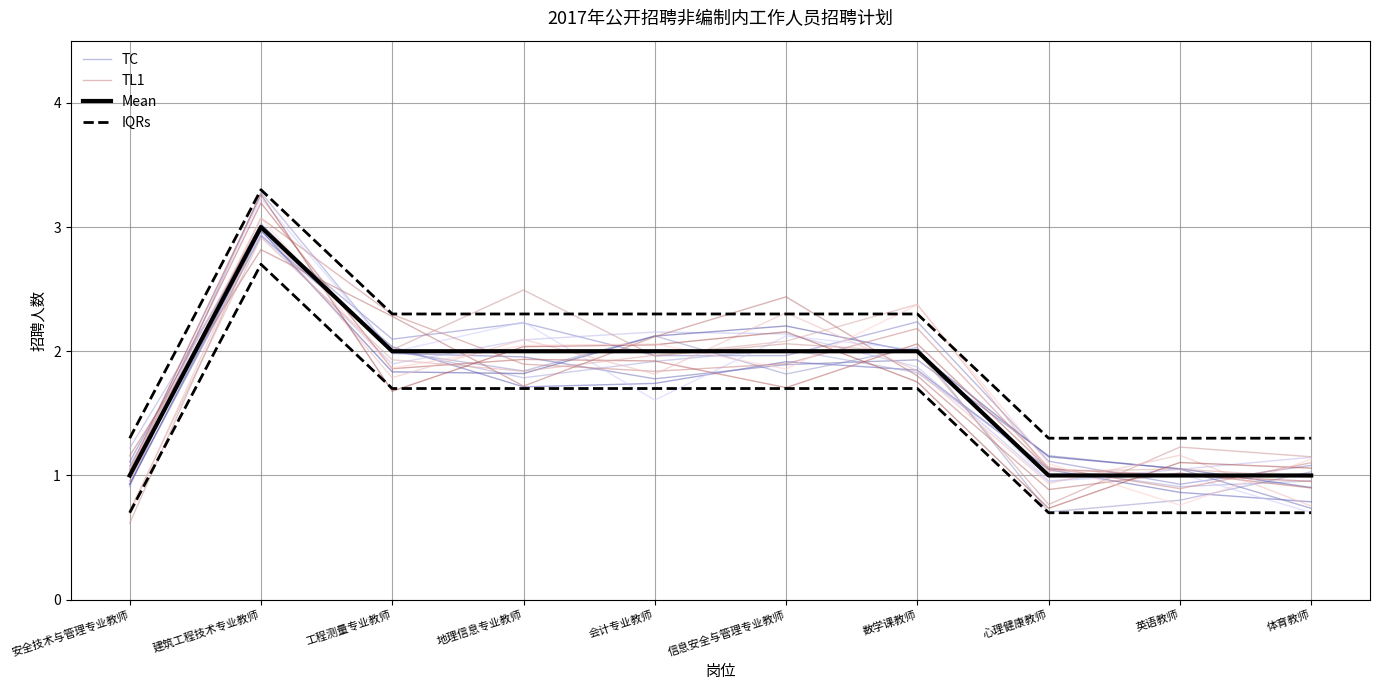

Reading left to right, extract all data points from this chart.

TC: 1.1	3.0	2.1	2.2	2.0	2.0	2.2	1.1	0.9	1.1
TL1: 1.0	3.1	2.3	1.9	1.8	1.9	2.2	1.1	0.9	1.1
Mean: 1.0	3.0	2.0	2.0	2.0	2.0	2.0	1.0	1.0	1.0
IQRs: 1.3	3.3	2.3	2.3	2.3	2.3	2.3	1.3	1.3	1.3